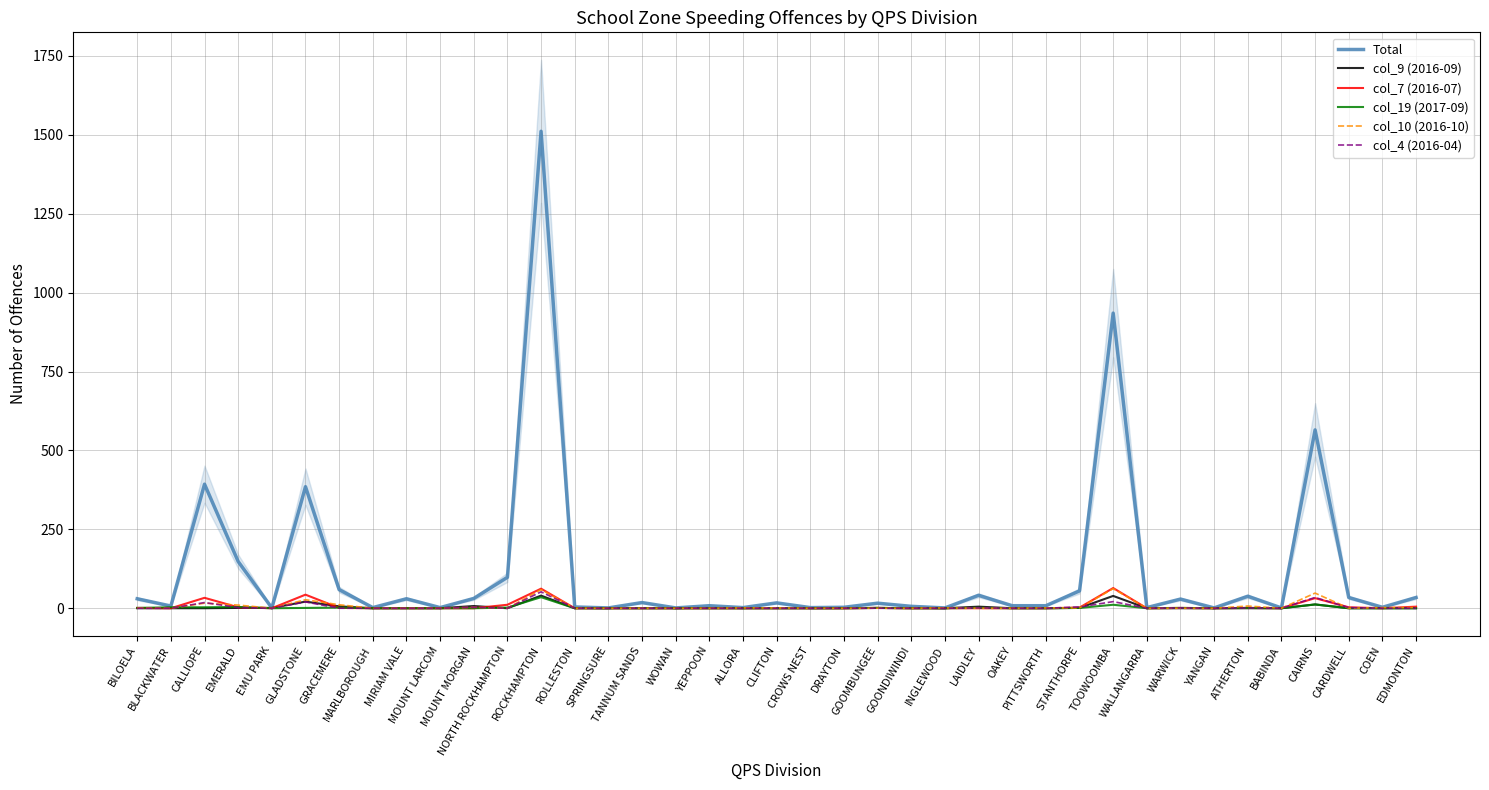

At YEPPOON, list the series in order from largest to smallest.

Total, col_9 (2016-09), col_7 (2016-07), col_19 (2017-09), col_10 (2016-10), col_4 (2016-04)